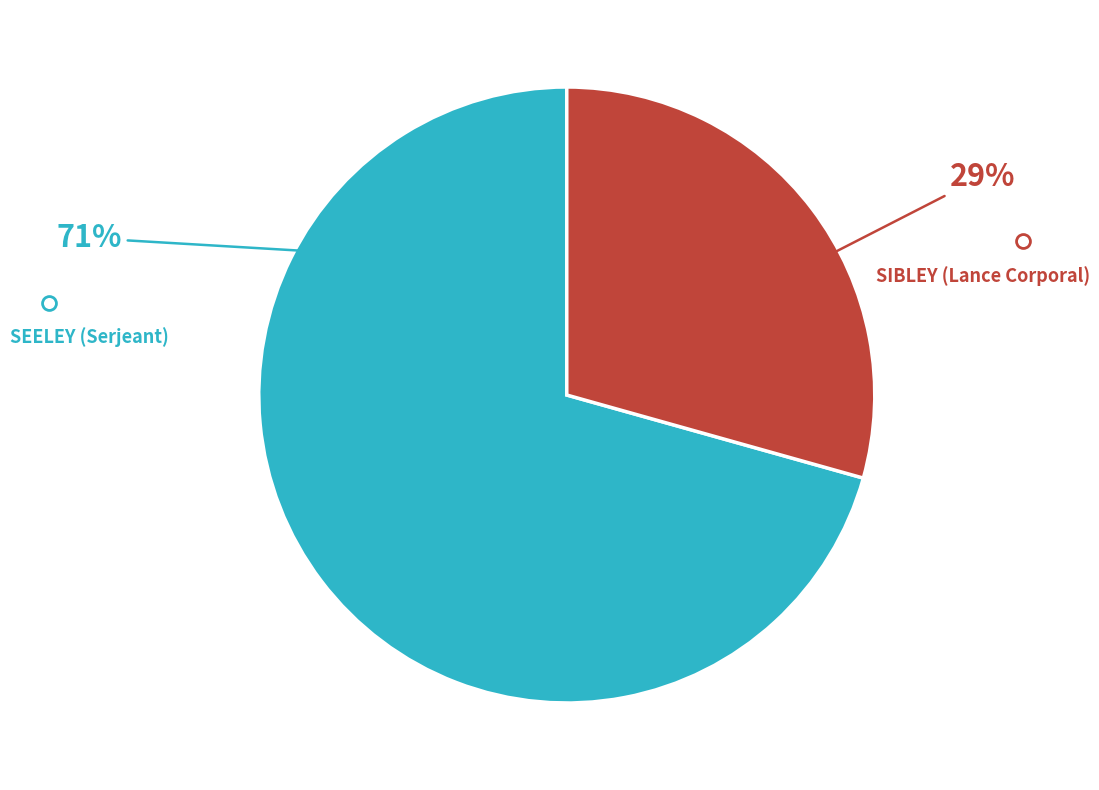

To the nearest percent, what is the average slice percentage?

50%